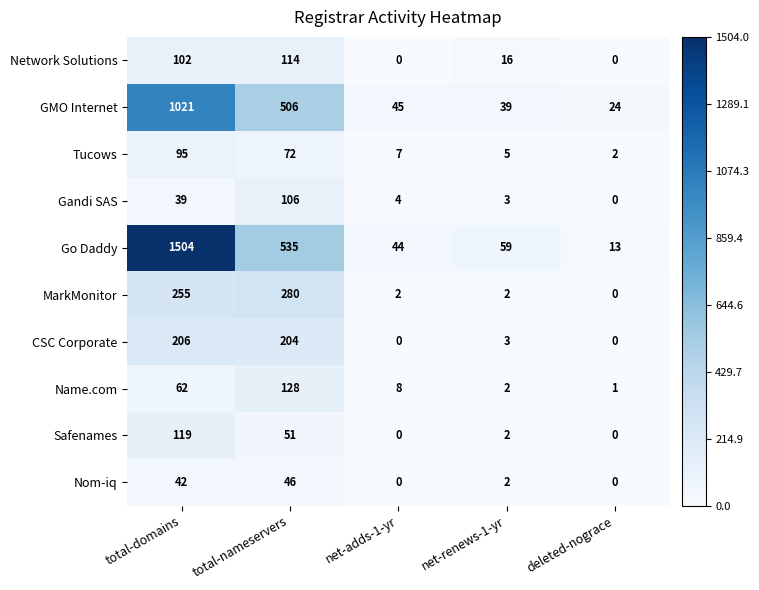

At which category is the sum across all series the highest?

total-domains